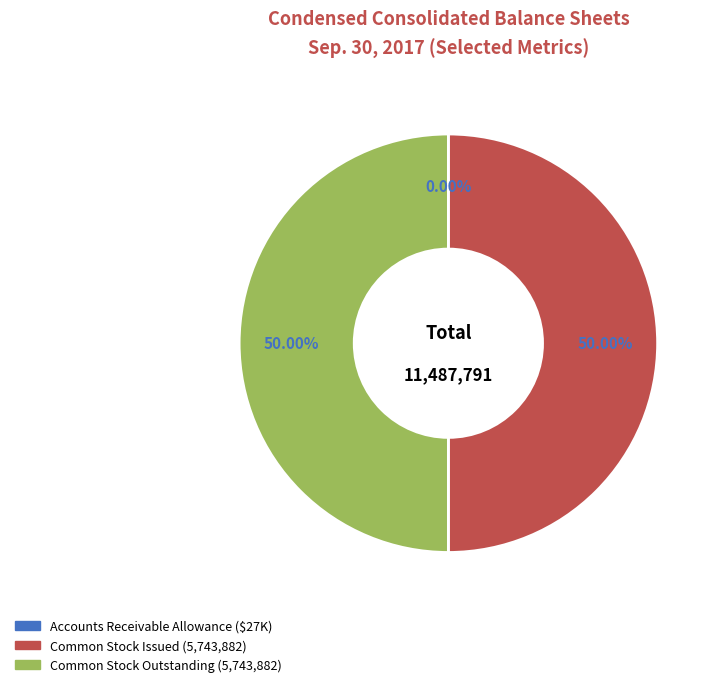

Rank the categories by value from highest to lowest.

Common stock, shares issued, Common stock, shares outstanding, Accounts receivable, allowance